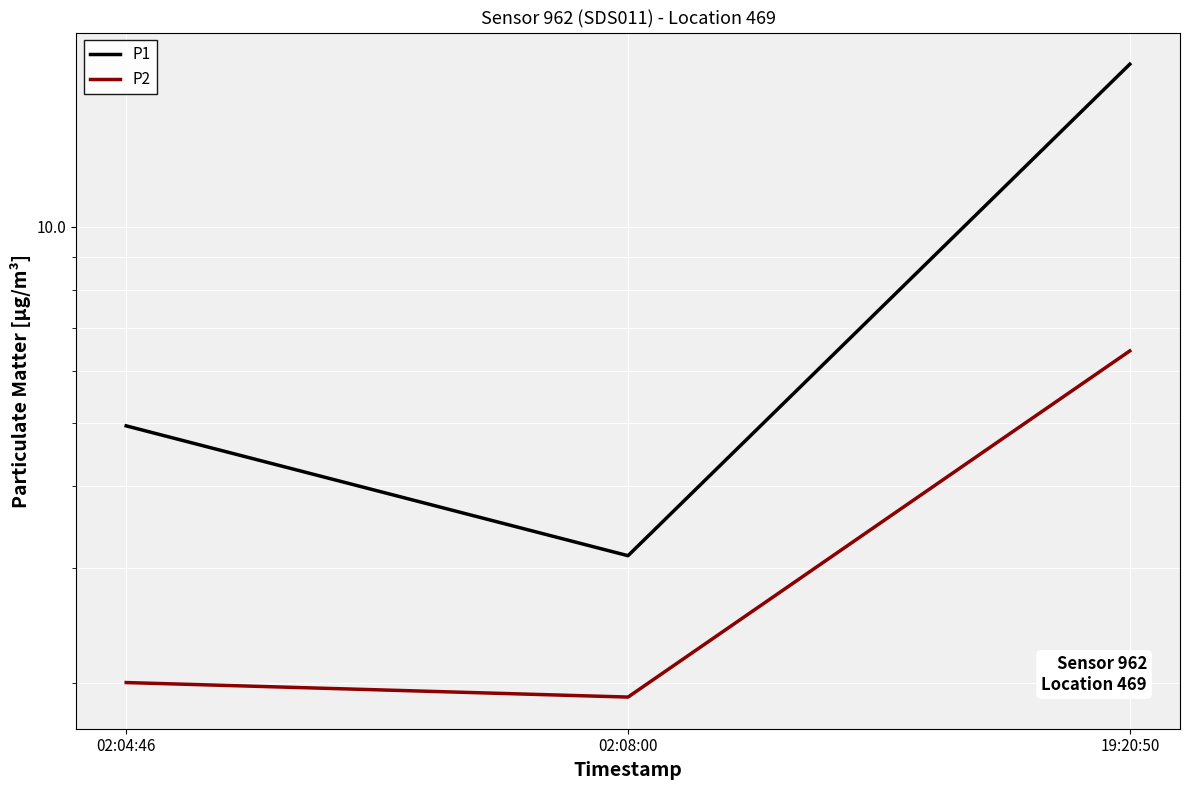

Which has a higher value, 19:20:50 or 02:04:46?

19:20:50